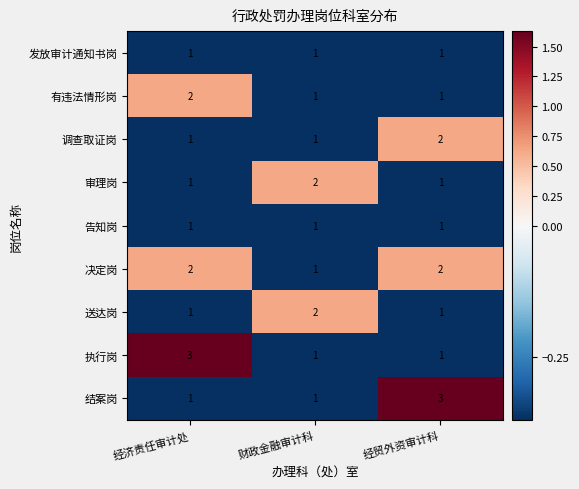

Count the number of categories in the chart.

3